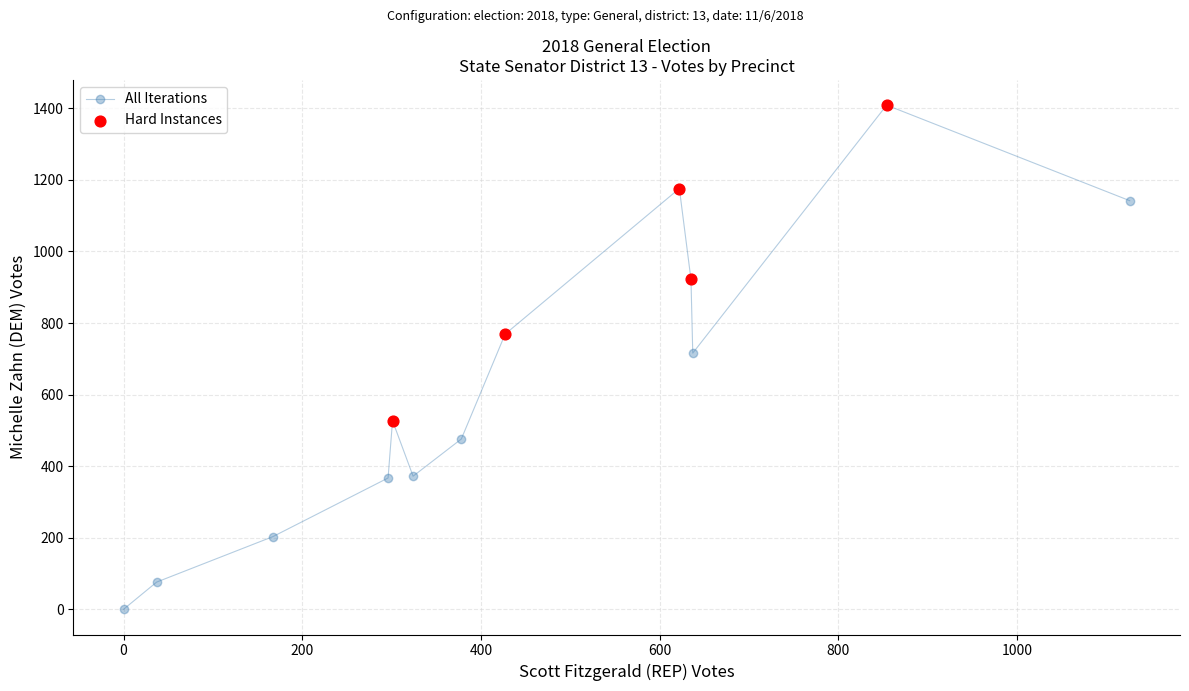

What is the difference between the maximum and second lowest values?

1333